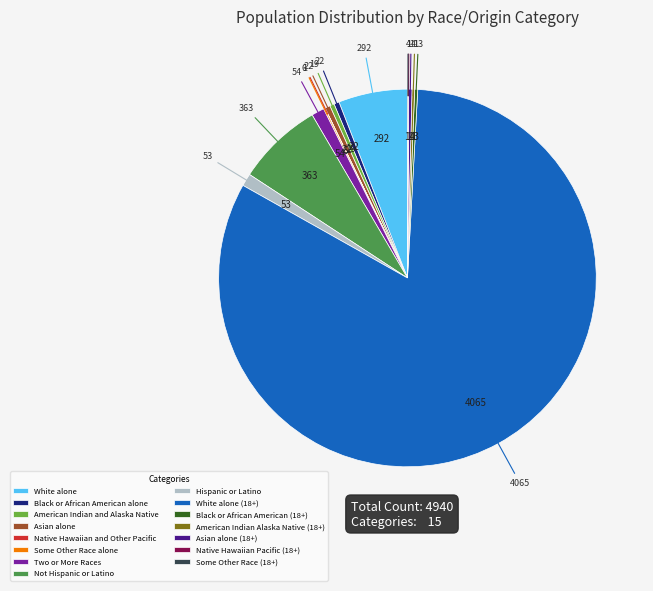

Is it true that Hispanic or Latino is 11% of the pie?

False